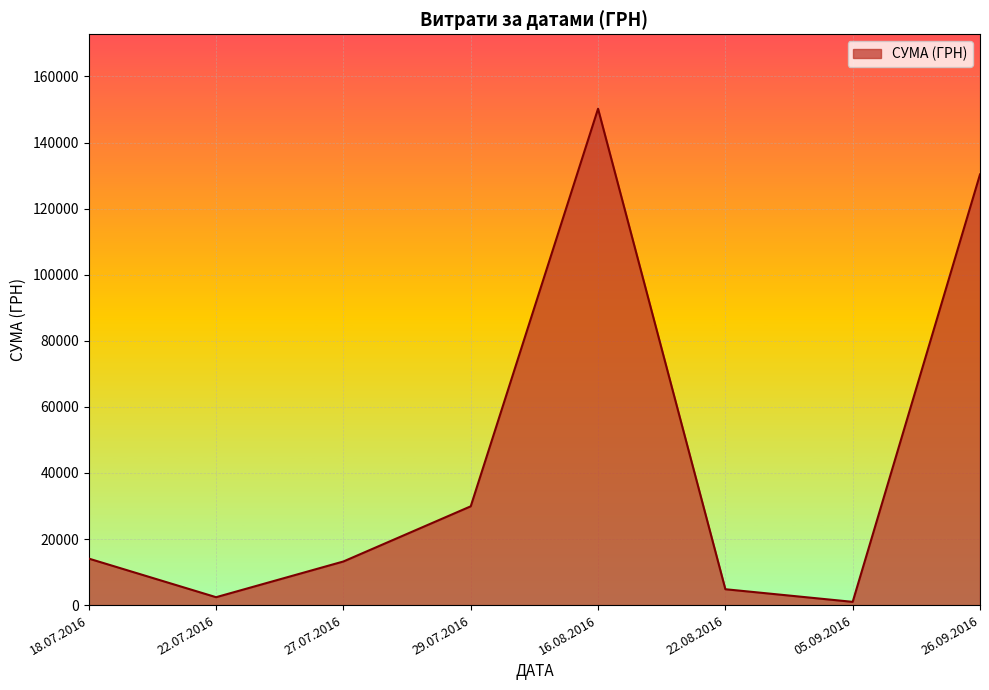

How many lines are shown in the chart?

1